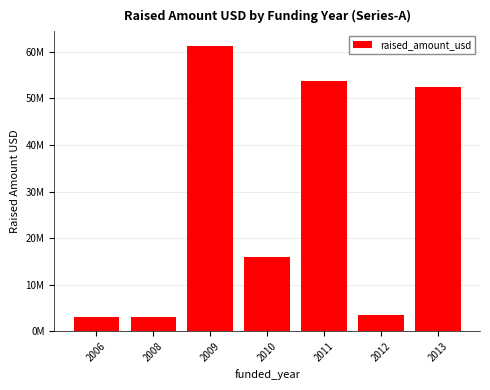

Are the bars horizontal?

No